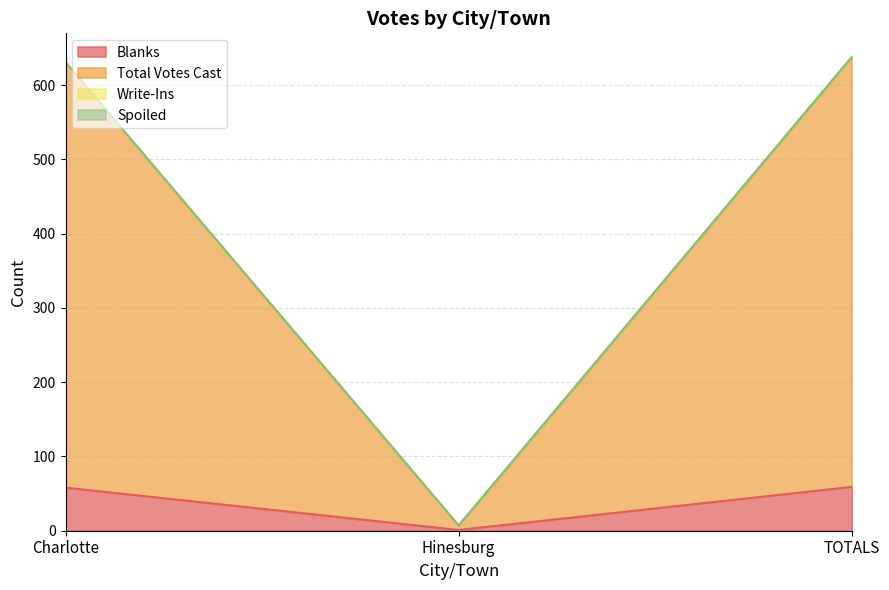

What is the lowest value of the Total Votes Cast series?

7